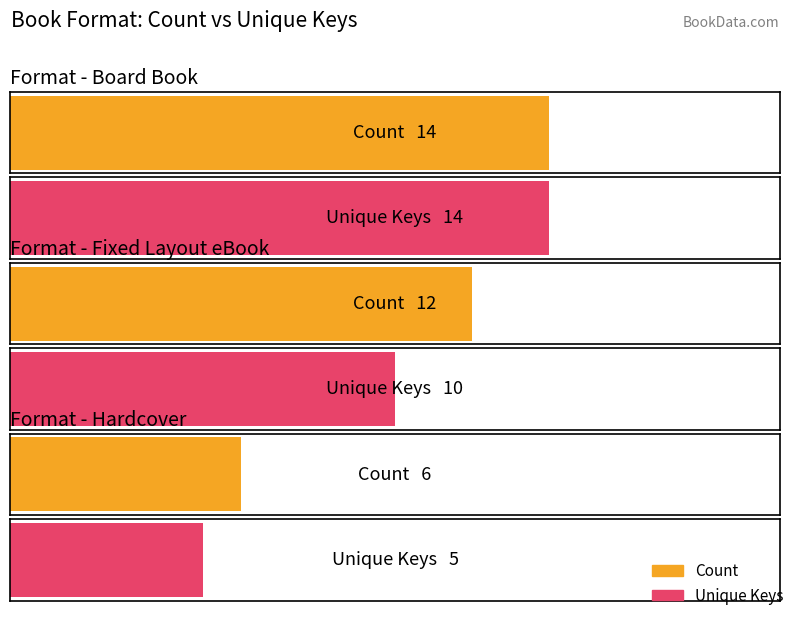

Between Board Book and Hardcover, which series saw the biggest shift?

Unique Keys